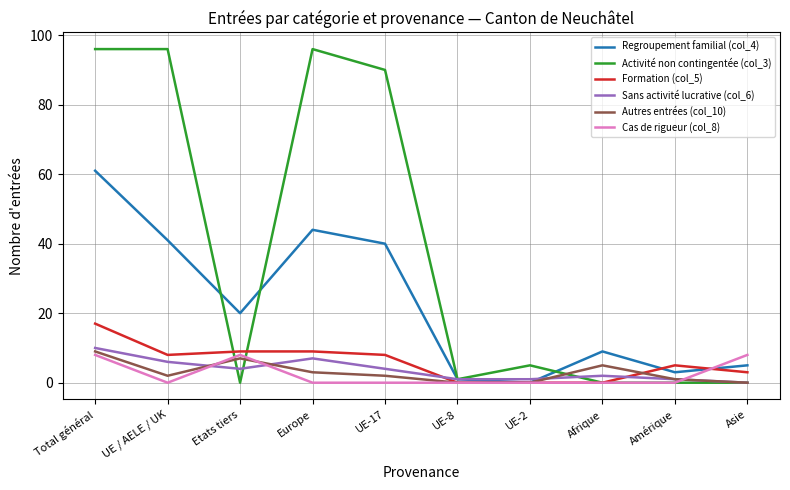

True or false: Cas de rigueur (col_8) has more than 0 points higher than both neighbors.

True